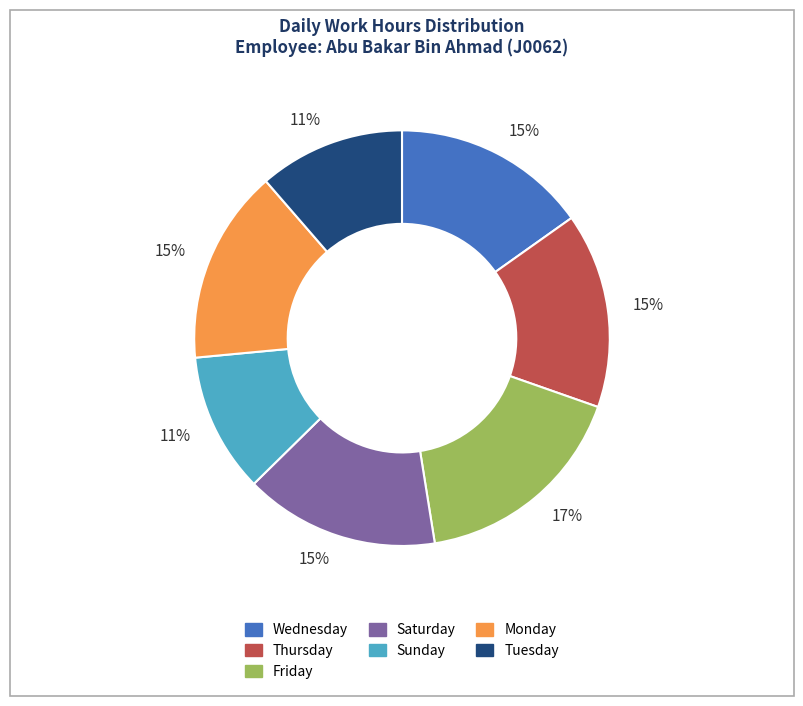

How many slices are in this pie chart?

7